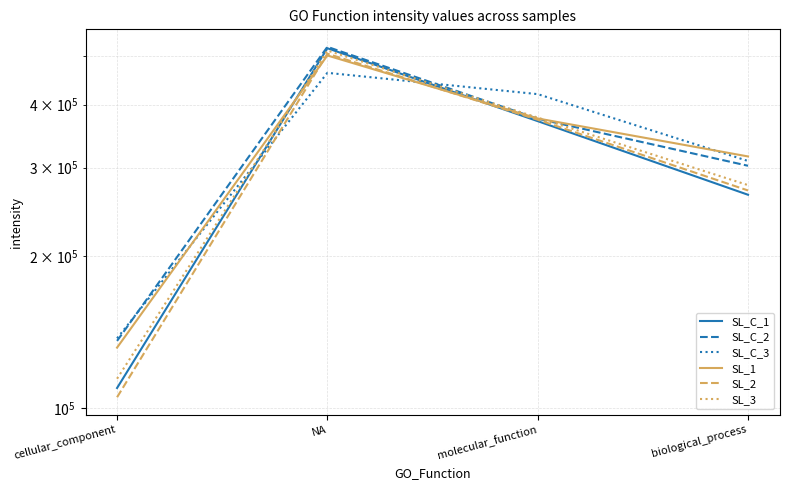

At which label does SL_C_1 reach its minimum?

cellular_component